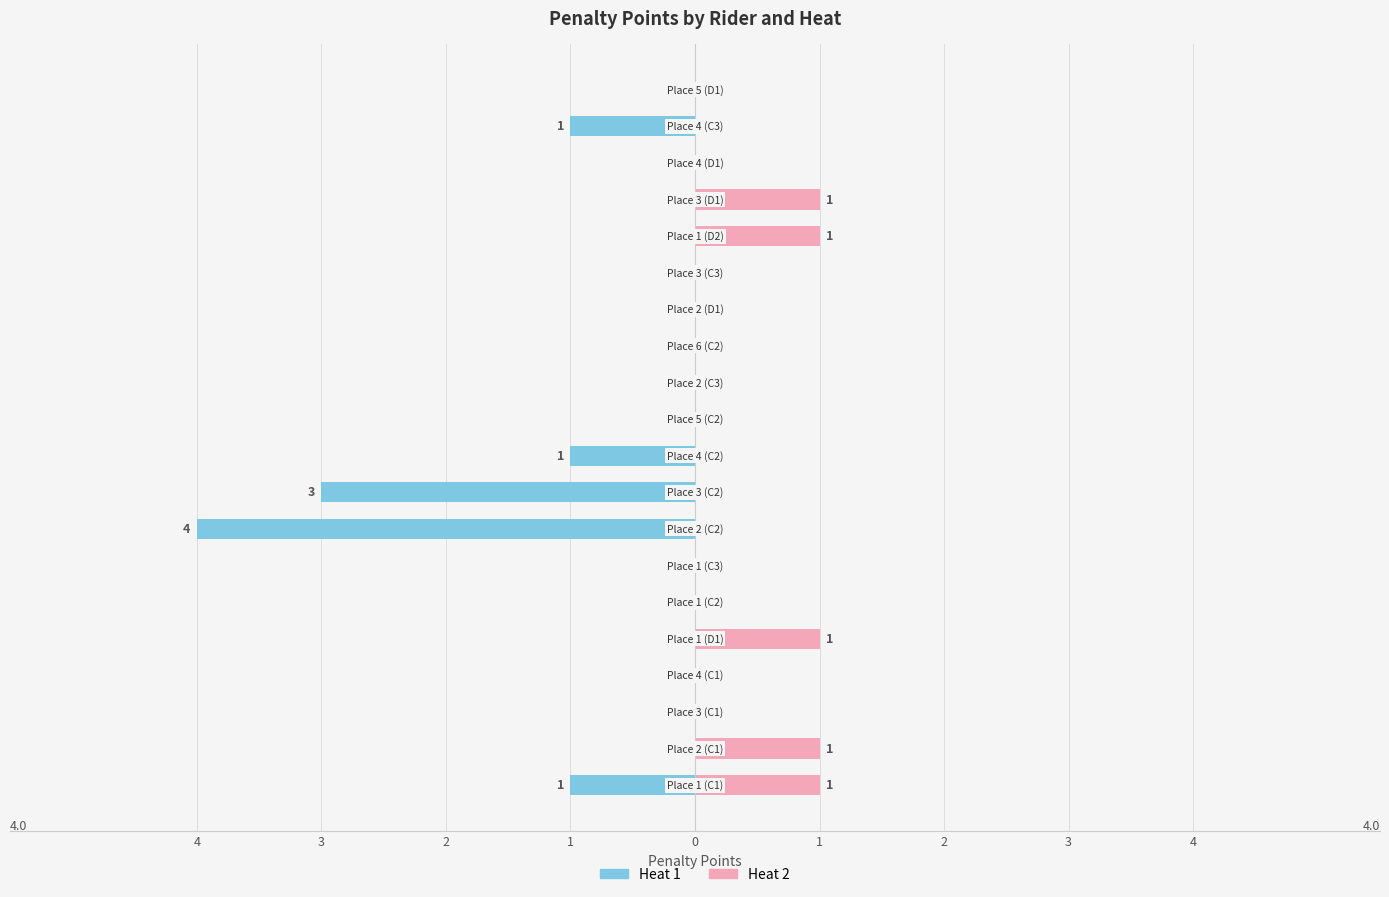

How many bars are there in each group?

2